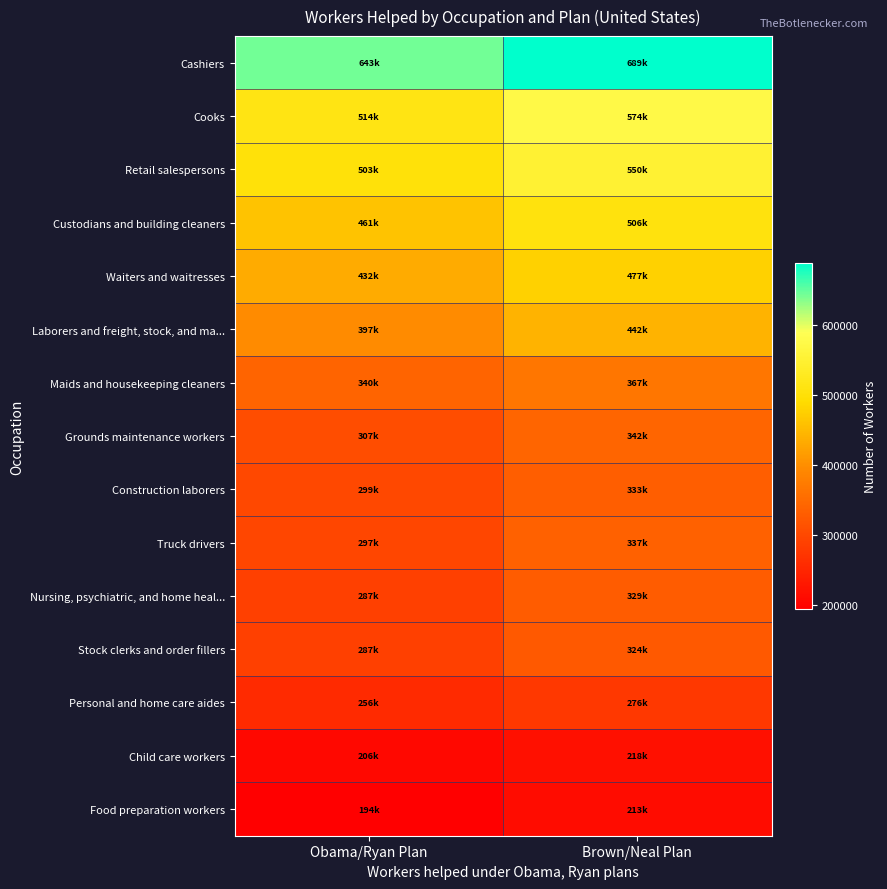

At which category does the chart reach its peak across all series?

Brown/Neal Plan